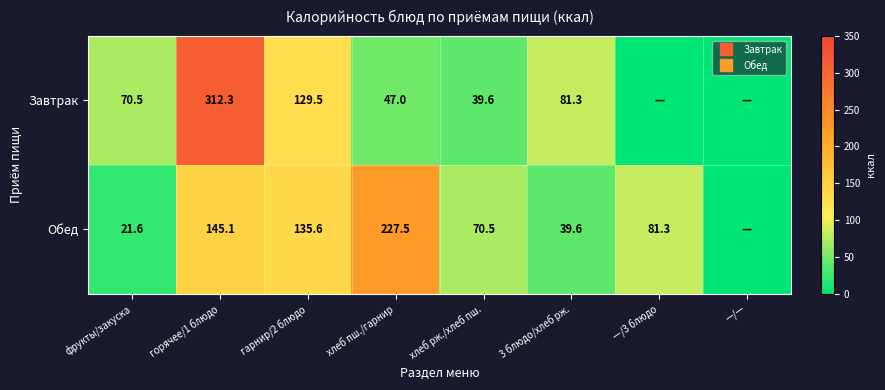

What is the sum of all Обед values?

721.1